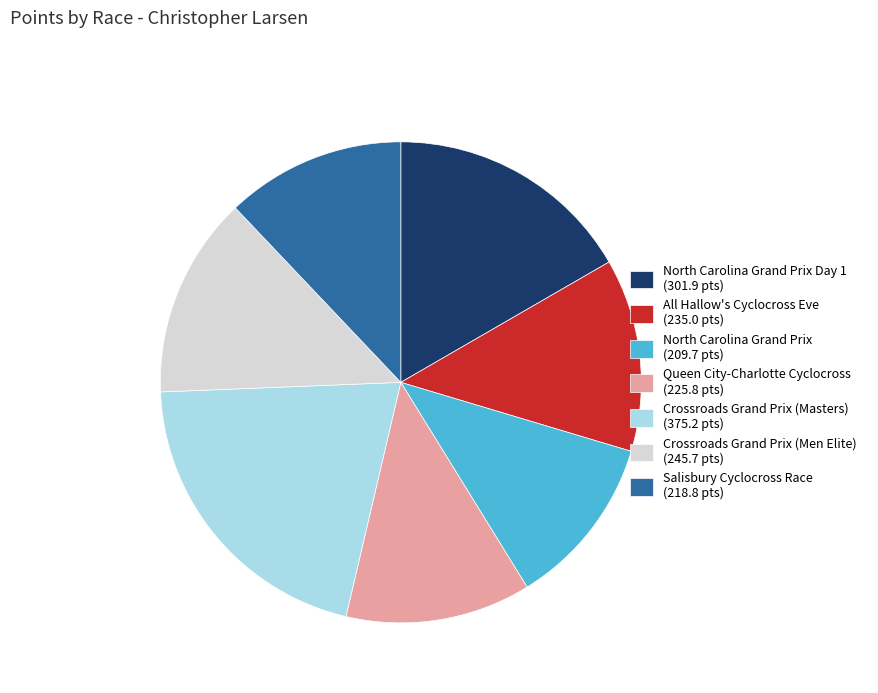

What is the smallest slice in the pie chart?

North Carolina Grand Prix (209.7 pts)